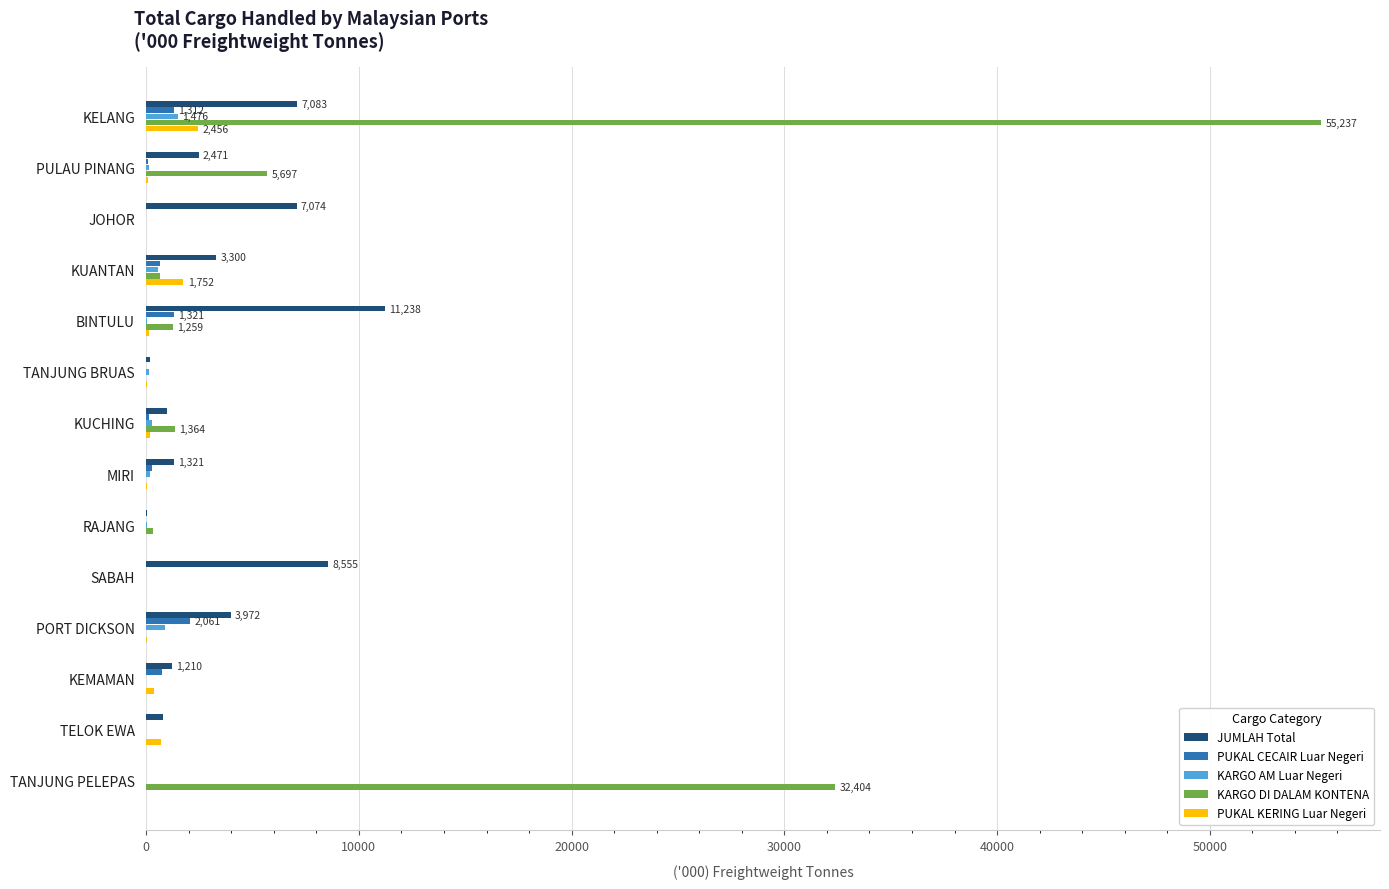

Which series has the largest total across all categories?

KARGO DI DALAM KONTENA